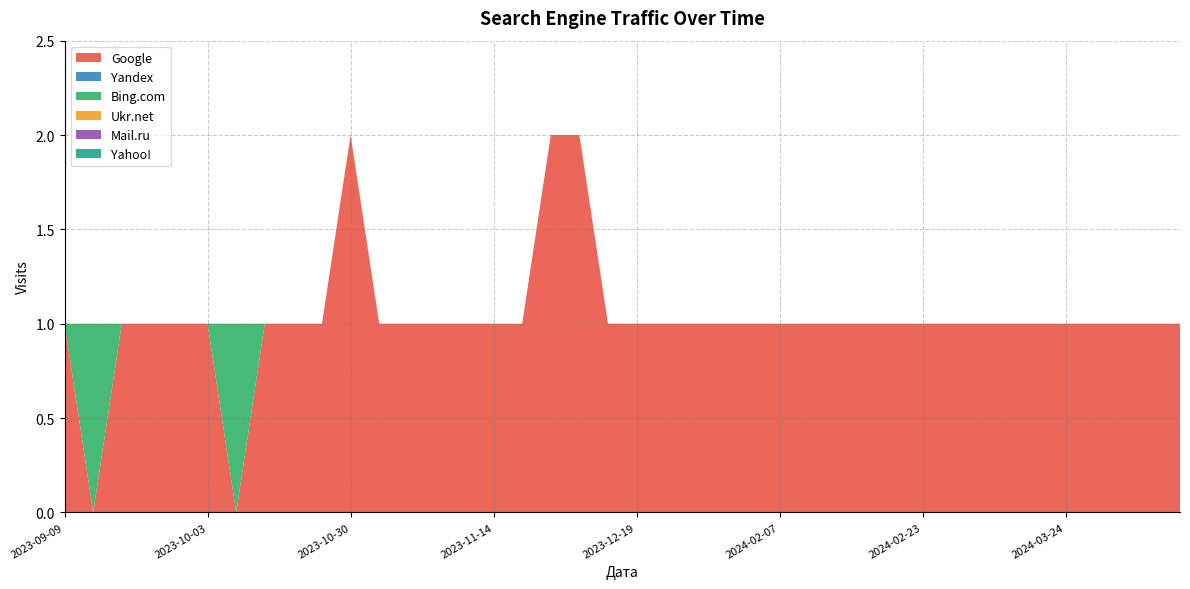

Reading left to right, transcribe all the data shown in this chart.

Google: 2023-09-09=1	2023-09-13=0	2023-09-14=1	2023-09-20=1	2023-09-27=1	2023-10-03=1	2023-10-04=0	2023-10-06=1	2023-10-17=1	2023-10-24=1	2023-10-30=2	2023-11-08=1	2023-11-09=1	2023-11-10=1	2023-11-13=1	2023-11-14=1	2023-11-15=1	2023-11-22=2	2023-11-29=2	2023-12-04=1	2023-12-19=1	2024-01-11=1	2024-01-16=1	2024-01-21=1	2024-01-24=1	2024-02-07=1	2024-02-12=1	2024-02-13=1	2024-02-14=1	2024-02-21=1	2024-02-23=1	2024-02-26=1	2024-03-01=1	2024-03-20=1	2024-03-21=1	2024-03-24=1	2024-04-16=1	2024-04-19=1	2024-04-22=1	2024-04-23=1
Yandex: 2023-09-09=0	2023-09-13=0	2023-09-14=0	2023-09-20=0	2023-09-27=0	2023-10-03=0	2023-10-04=0	2023-10-06=0	2023-10-17=0	2023-10-24=0	2023-10-30=0	2023-11-08=0	2023-11-09=0	2023-11-10=0	2023-11-13=0	2023-11-14=0	2023-11-15=0	2023-11-22=0	2023-11-29=0	2023-12-04=0	2023-12-19=0	2024-01-11=0	2024-01-16=0	2024-01-21=0	2024-01-24=0	2024-02-07=0	2024-02-12=0	2024-02-13=0	2024-02-14=0	2024-02-21=0	2024-02-23=0	2024-02-26=0	2024-03-01=0	2024-03-20=0	2024-03-21=0	2024-03-24=0	2024-04-16=0	2024-04-19=0	2024-04-22=0	2024-04-23=0
Bing.com: 2023-09-09=0	2023-09-13=1	2023-09-14=0	2023-09-20=0	2023-09-27=0	2023-10-03=0	2023-10-04=1	2023-10-06=0	2023-10-17=0	2023-10-24=0	2023-10-30=0	2023-11-08=0	2023-11-09=0	2023-11-10=0	2023-11-13=0	2023-11-14=0	2023-11-15=0	2023-11-22=0	2023-11-29=0	2023-12-04=0	2023-12-19=0	2024-01-11=0	2024-01-16=0	2024-01-21=0	2024-01-24=0	2024-02-07=0	2024-02-12=0	2024-02-13=0	2024-02-14=0	2024-02-21=0	2024-02-23=0	2024-02-26=0	2024-03-01=0	2024-03-20=0	2024-03-21=0	2024-03-24=0	2024-04-16=0	2024-04-19=0	2024-04-22=0	2024-04-23=0
Ukr.net: 2023-09-09=0	2023-09-13=0	2023-09-14=0	2023-09-20=0	2023-09-27=0	2023-10-03=0	2023-10-04=0	2023-10-06=0	2023-10-17=0	2023-10-24=0	2023-10-30=0	2023-11-08=0	2023-11-09=0	2023-11-10=0	2023-11-13=0	2023-11-14=0	2023-11-15=0	2023-11-22=0	2023-11-29=0	2023-12-04=0	2023-12-19=0	2024-01-11=0	2024-01-16=0	2024-01-21=0	2024-01-24=0	2024-02-07=0	2024-02-12=0	2024-02-13=0	2024-02-14=0	2024-02-21=0	2024-02-23=0	2024-02-26=0	2024-03-01=0	2024-03-20=0	2024-03-21=0	2024-03-24=0	2024-04-16=0	2024-04-19=0	2024-04-22=0	2024-04-23=0
Mail.ru: 2023-09-09=0	2023-09-13=0	2023-09-14=0	2023-09-20=0	2023-09-27=0	2023-10-03=0	2023-10-04=0	2023-10-06=0	2023-10-17=0	2023-10-24=0	2023-10-30=0	2023-11-08=0	2023-11-09=0	2023-11-10=0	2023-11-13=0	2023-11-14=0	2023-11-15=0	2023-11-22=0	2023-11-29=0	2023-12-04=0	2023-12-19=0	2024-01-11=0	2024-01-16=0	2024-01-21=0	2024-01-24=0	2024-02-07=0	2024-02-12=0	2024-02-13=0	2024-02-14=0	2024-02-21=0	2024-02-23=0	2024-02-26=0	2024-03-01=0	2024-03-20=0	2024-03-21=0	2024-03-24=0	2024-04-16=0	2024-04-19=0	2024-04-22=0	2024-04-23=0
Yahoo!: 2023-09-09=0	2023-09-13=0	2023-09-14=0	2023-09-20=0	2023-09-27=0	2023-10-03=0	2023-10-04=0	2023-10-06=0	2023-10-17=0	2023-10-24=0	2023-10-30=0	2023-11-08=0	2023-11-09=0	2023-11-10=0	2023-11-13=0	2023-11-14=0	2023-11-15=0	2023-11-22=0	2023-11-29=0	2023-12-04=0	2023-12-19=0	2024-01-11=0	2024-01-16=0	2024-01-21=0	2024-01-24=0	2024-02-07=0	2024-02-12=0	2024-02-13=0	2024-02-14=0	2024-02-21=0	2024-02-23=0	2024-02-26=0	2024-03-01=0	2024-03-20=0	2024-03-21=0	2024-03-24=0	2024-04-16=0	2024-04-19=0	2024-04-22=0	2024-04-23=0